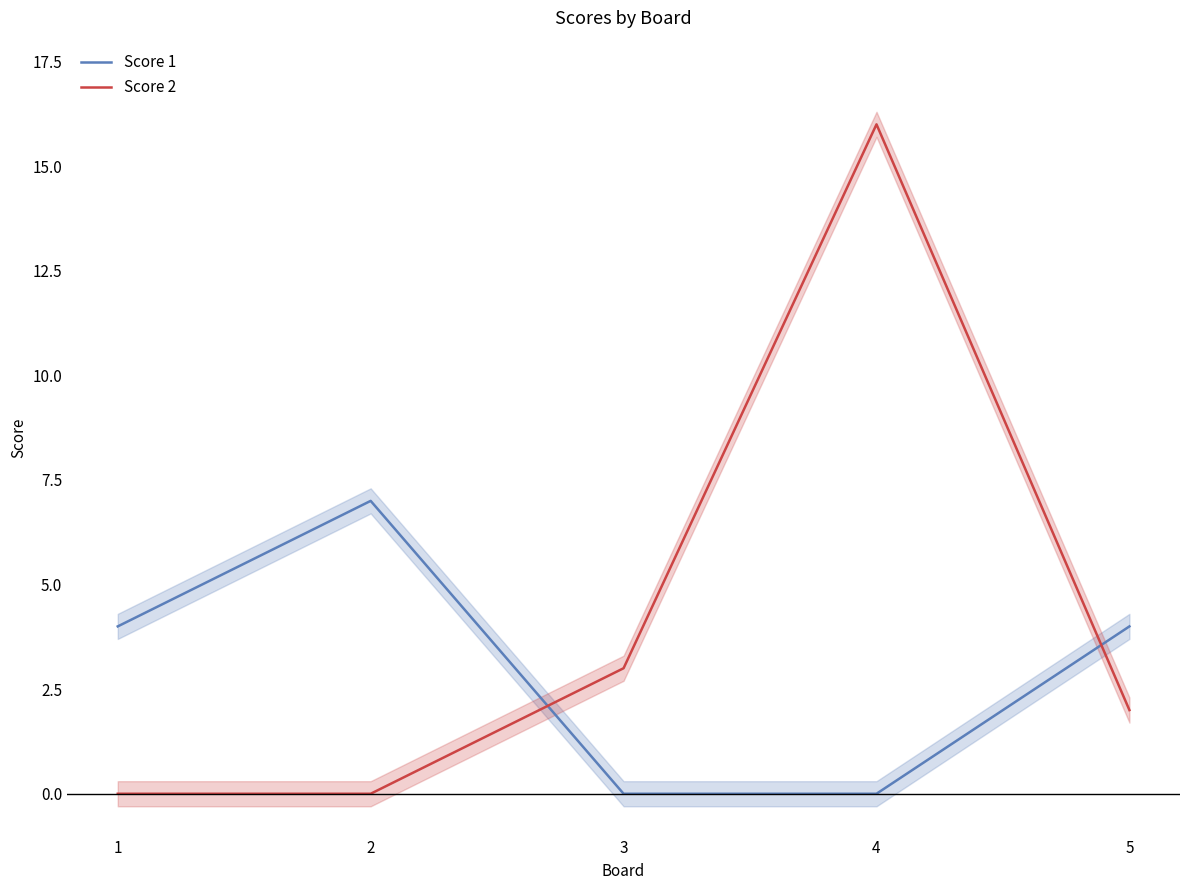

The value of Score 1 at 2 is 12. True or false?

False